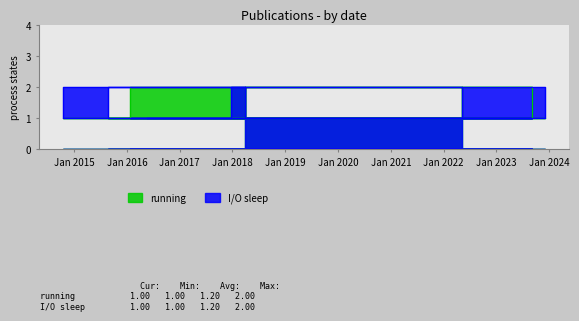

Where is the first local maximum for I/O sleep?

2014-10-14T09:09:23